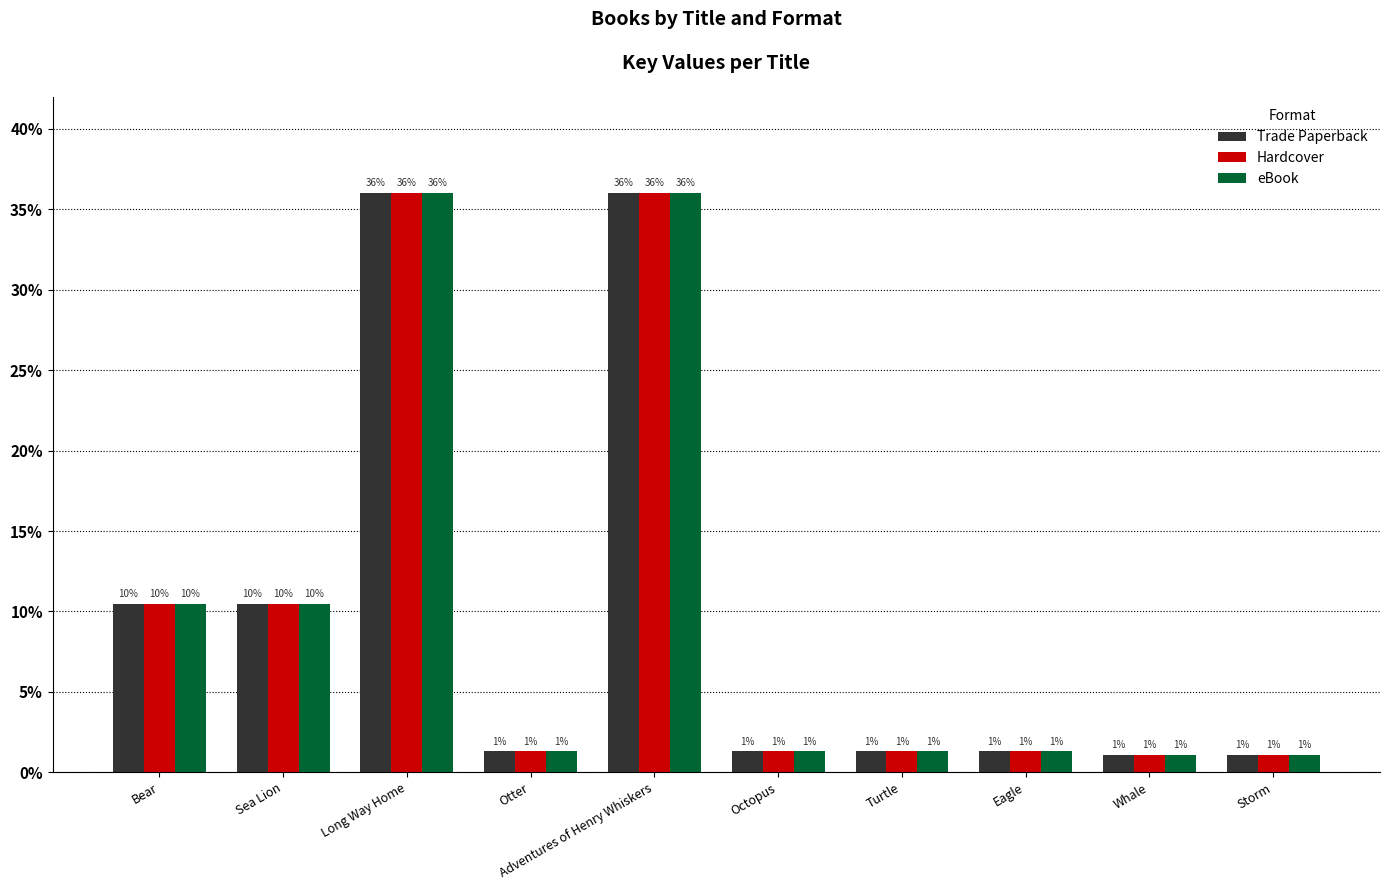

At Otter, list the series in order from smallest to largest.

Trade Paperback, Hardcover, eBook